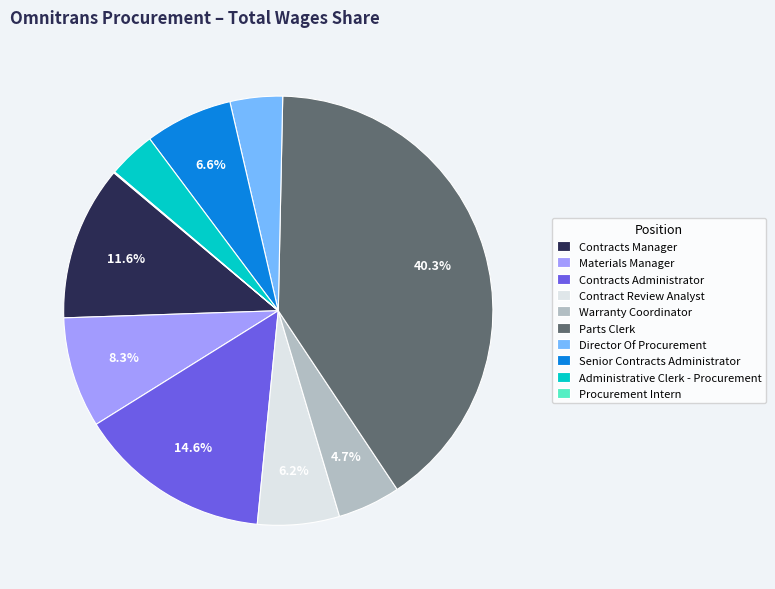

To the nearest percent, what percentage of the pie is Contracts Administrator?

15%